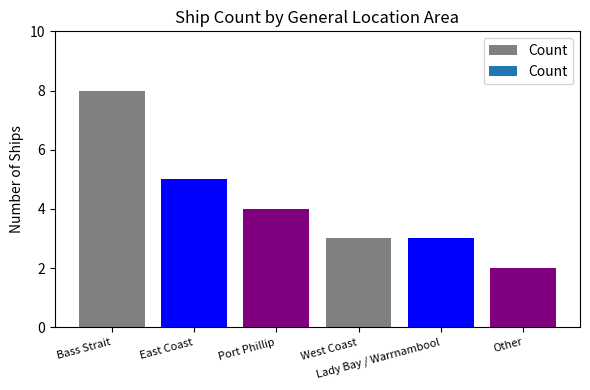

Between Port Phillip and Bass Strait, which is larger?

Bass Strait